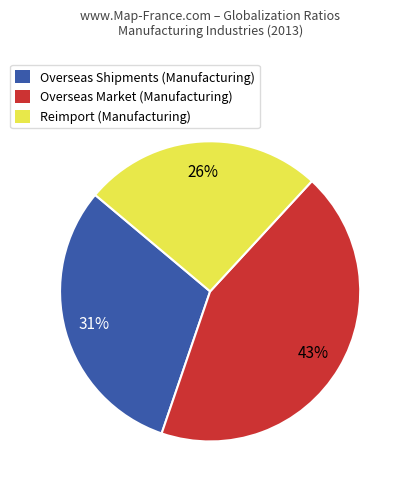

To the nearest percent, what is the combined percentage of Overseas Shipments and Reimport?

57%